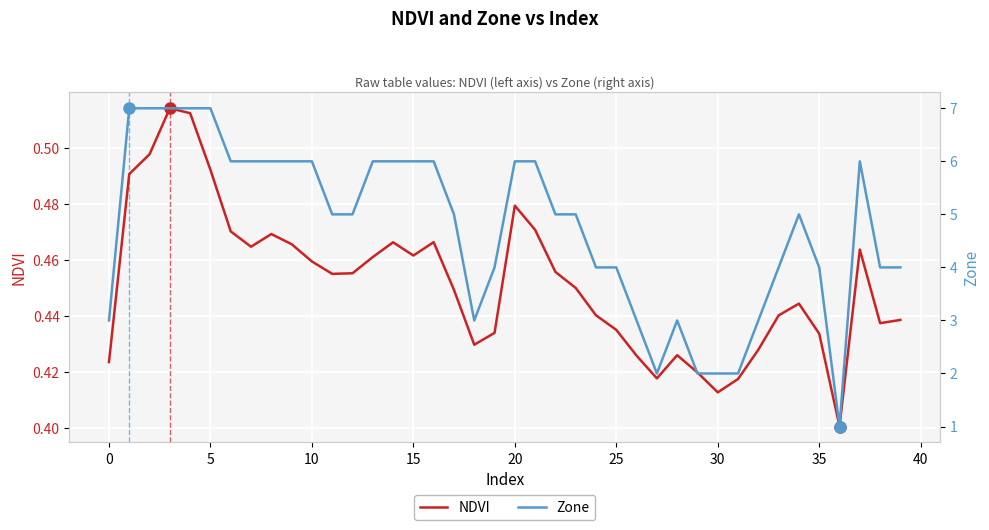

Where is the first local minimum for Zone?

18